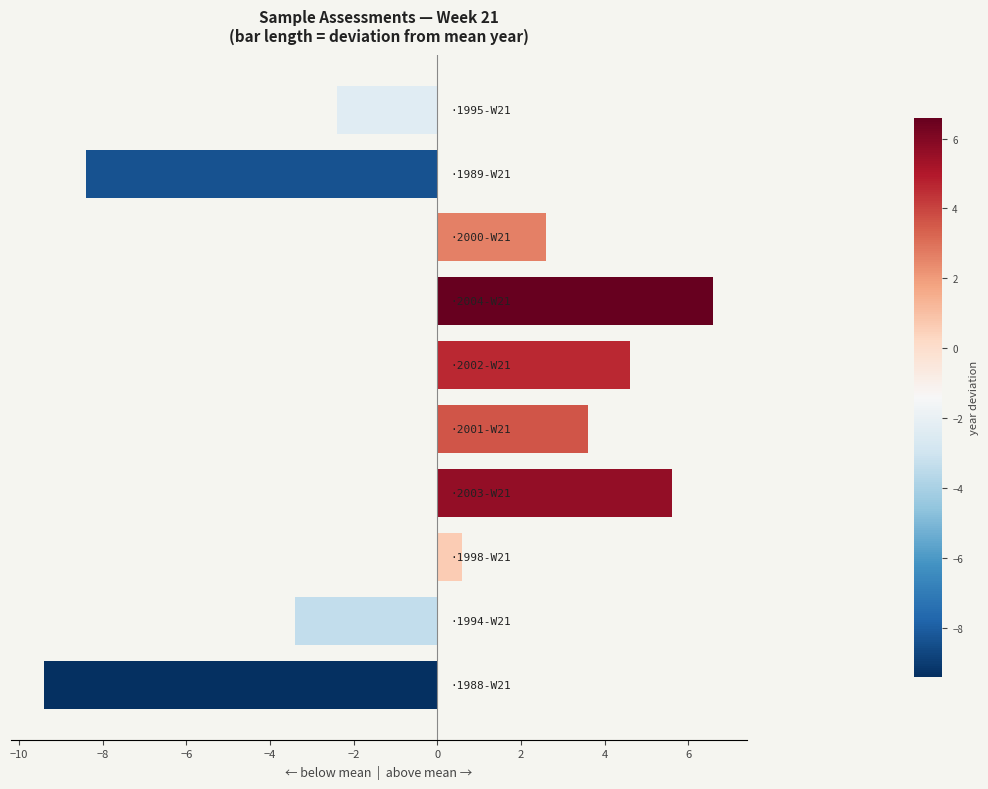

How many categories are shown in the chart?

10